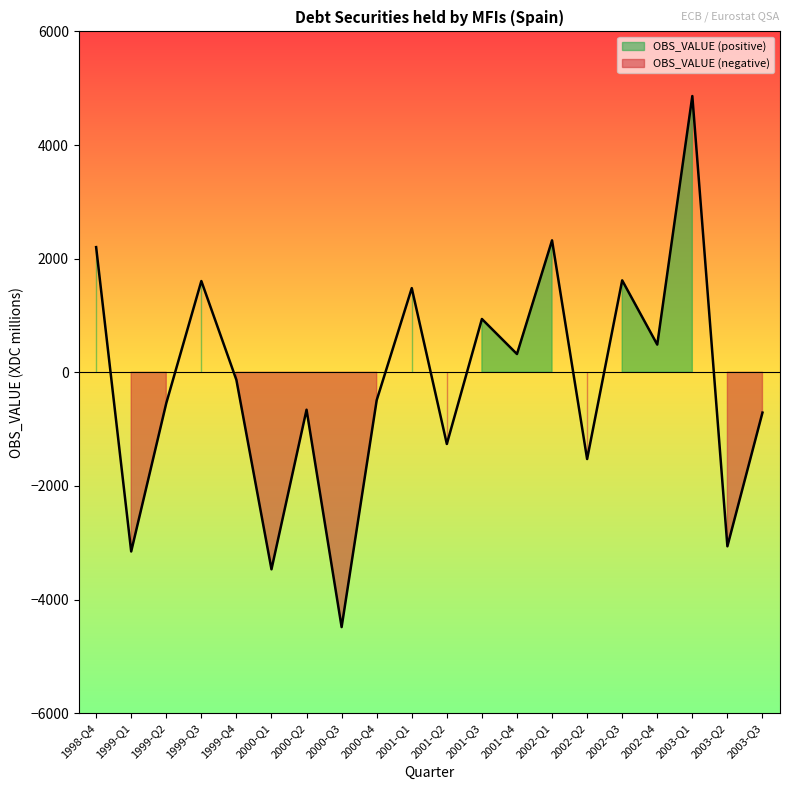

At which category does the chart reach its minimum across all series?

2000-Q3